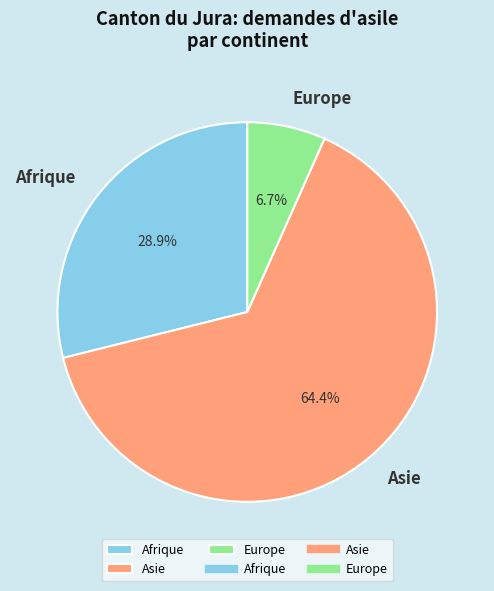

What percentage is the Asie slice, to the nearest percent?

64%